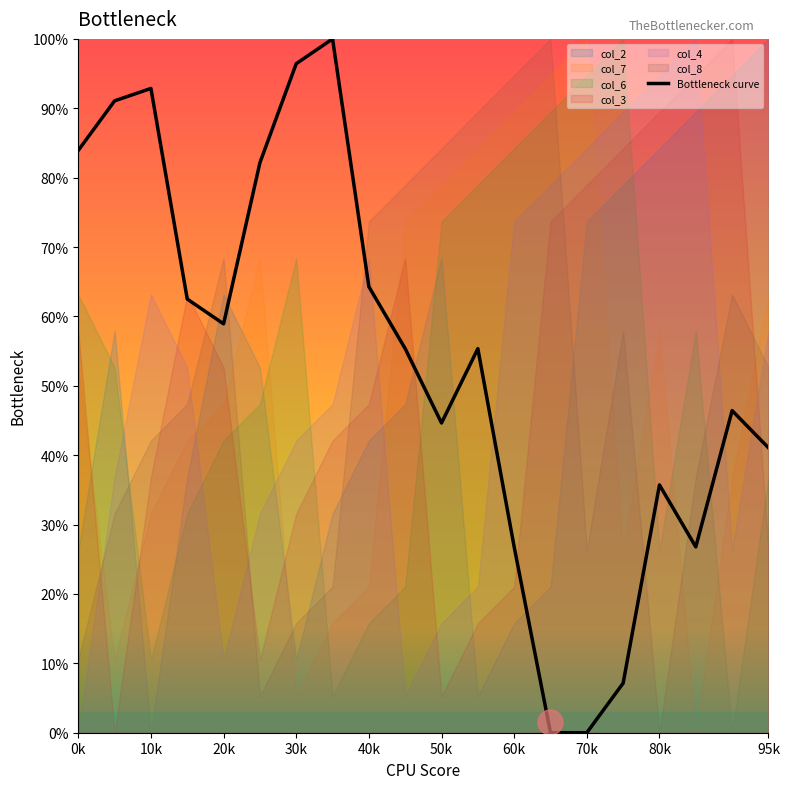

How many points are lower than both their immediate neighbors (excluding endpoints)?

3